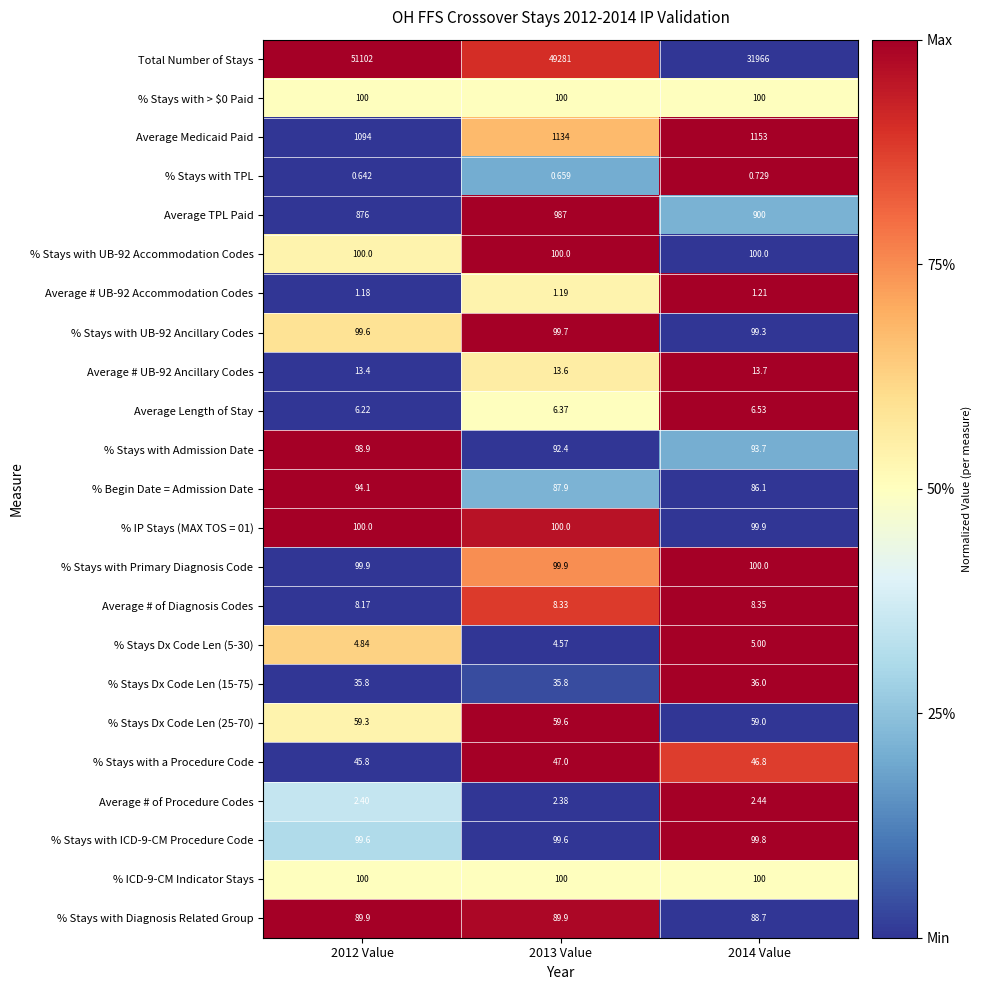

Is the value of % Stays with a Procedure Code at 2013 Value greater than the value of Average # UB-92 Ancillary Codes at 2013 Value?

Yes